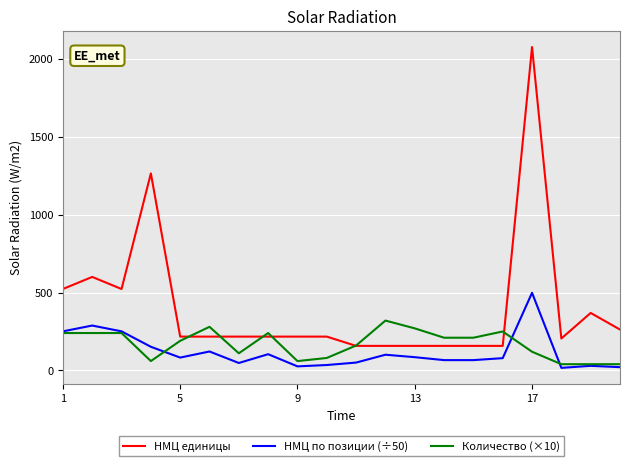

Which series has the largest total across all categories?

НМЦ единицы